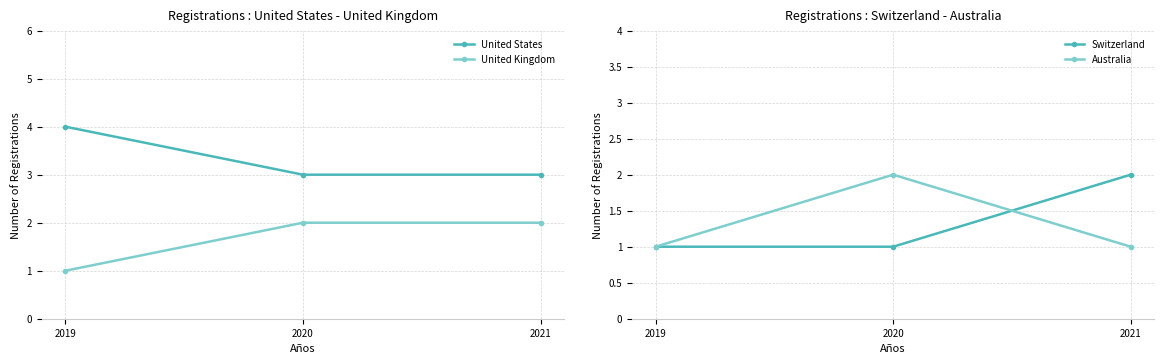

Where is United States nearest to the value 3?

2020